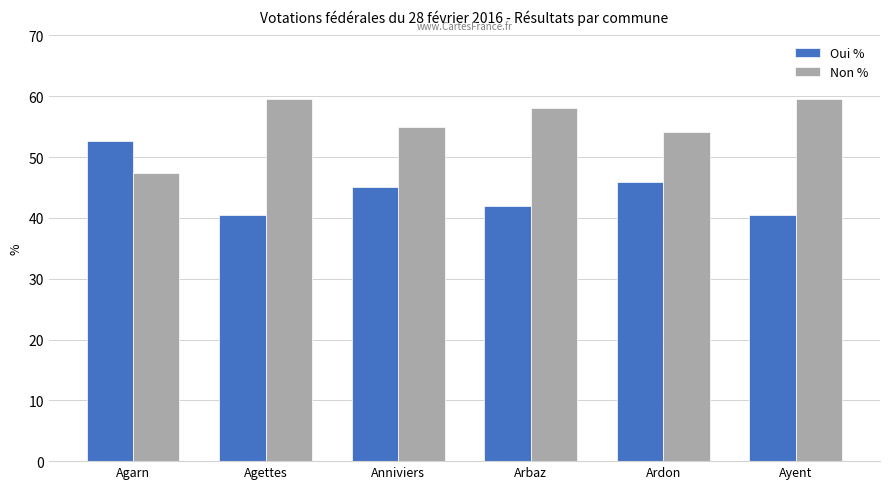

List the series in order of their overall mean, highest first.

Non %, Oui %